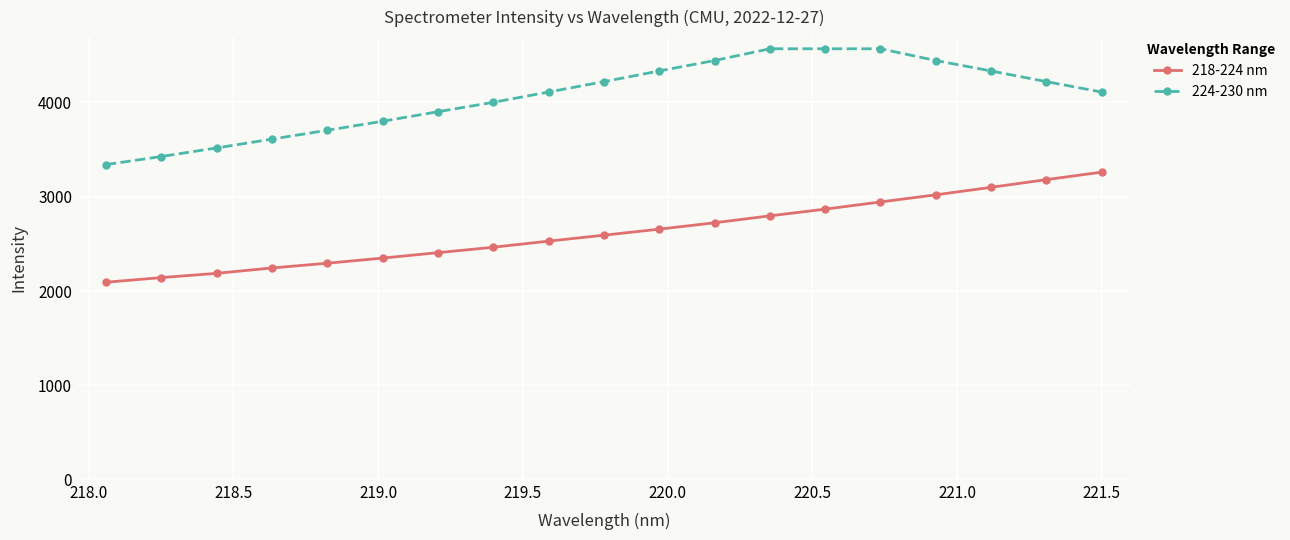

True or false: 218-224 nm and 224-230 nm intersect in this chart.

False